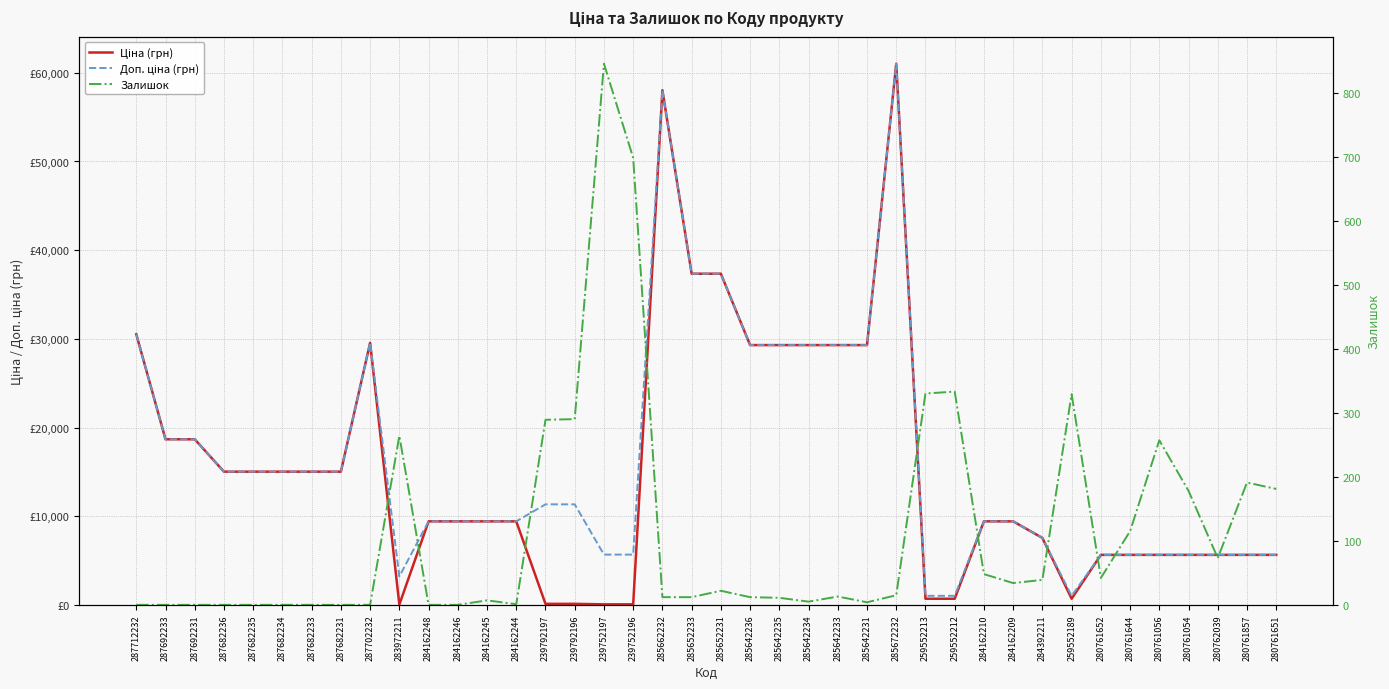

At how many categories does at least one series exceed 49097?

2